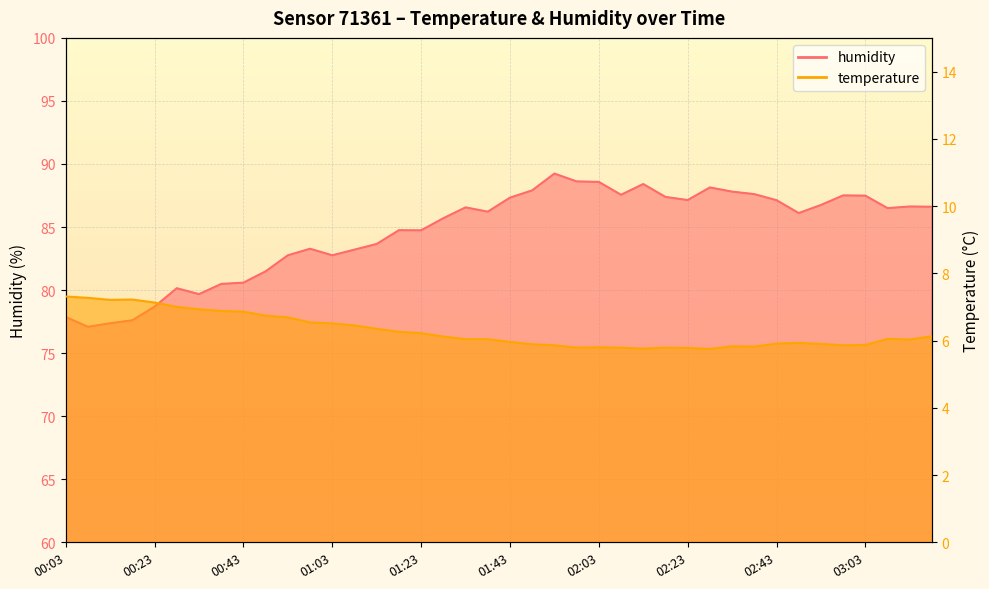

Reading left to right, extract all data points from this chart.

temperature: 7.3	7.3	7.2	7.2	7.1	7.0	6.9	6.9	6.9	6.7	6.7	6.5	6.5	6.5	6.3	6.3	6.2	6.1	6.0	6.0	6.0	5.9	5.9	5.8	5.8	5.8	5.8	5.8	5.8	5.8	5.8	5.8	5.9	5.9	5.9	5.9	5.9	6.0	6.0	6.1
humidity: 77.9	77.1	77.4	77.6	78.7	80.2	79.7	80.5	80.6	81.5	82.8	83.3	82.8	83.2	83.7	84.8	84.7	85.7	86.6	86.2	87.3	87.9	89.2	88.6	88.6	87.6	88.4	87.4	87.1	88.1	87.8	87.6	87.1	86.1	86.8	87.5	87.5	86.5	86.6	86.6